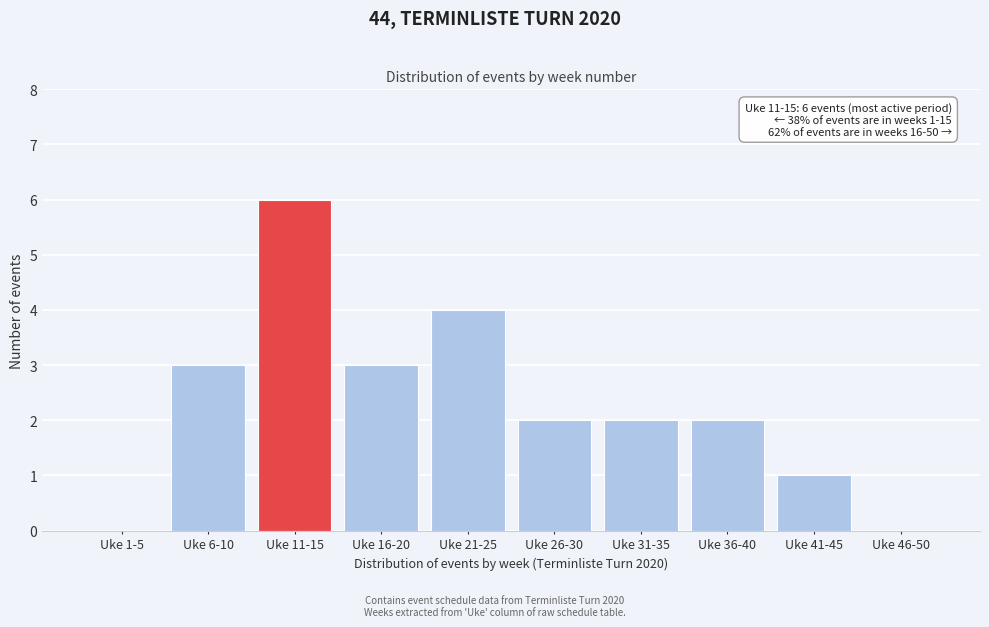

Reading left to right, extract all data points from this chart.

Uke 1-5=0	Uke 6-10=3	Uke 11-15=6	Uke 16-20=3	Uke 21-25=4	Uke 26-30=2	Uke 31-35=2	Uke 36-40=2	Uke 41-45=1	Uke 46-50=0